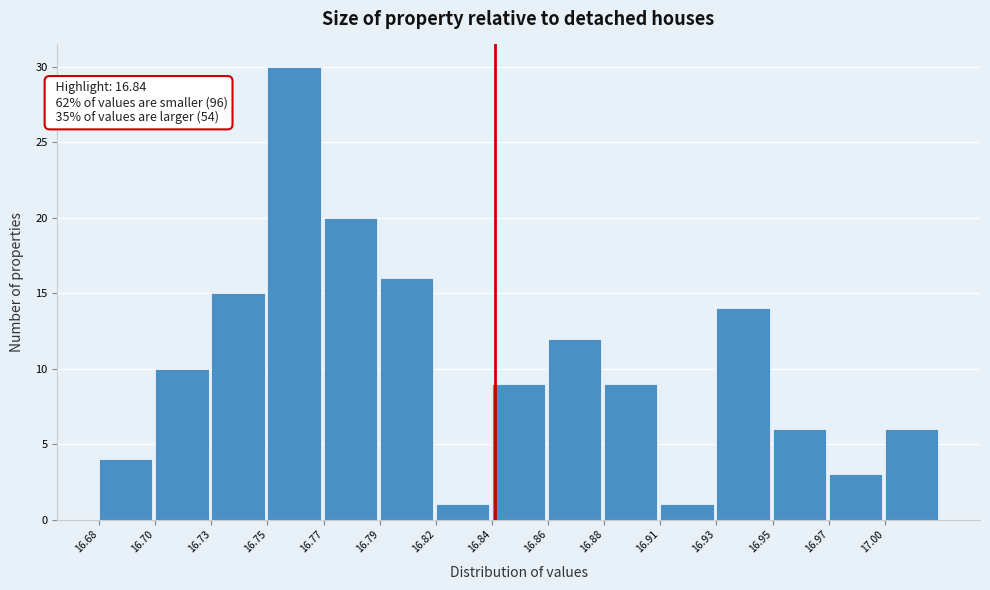

Reading right to left, transcribe all the data shown in this chart.

17.00=6	16.97=3	16.95=6	16.93=14	16.91=1	16.88=9	16.86=12	16.84=9	16.82=1	16.79=16	16.77=20	16.75=30	16.73=15	16.70=10	16.68=4